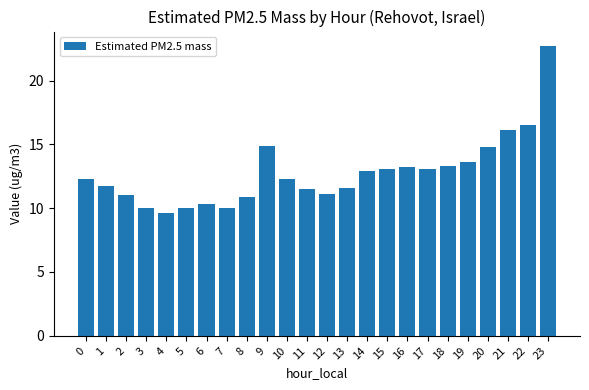

Are the bars horizontal?

No